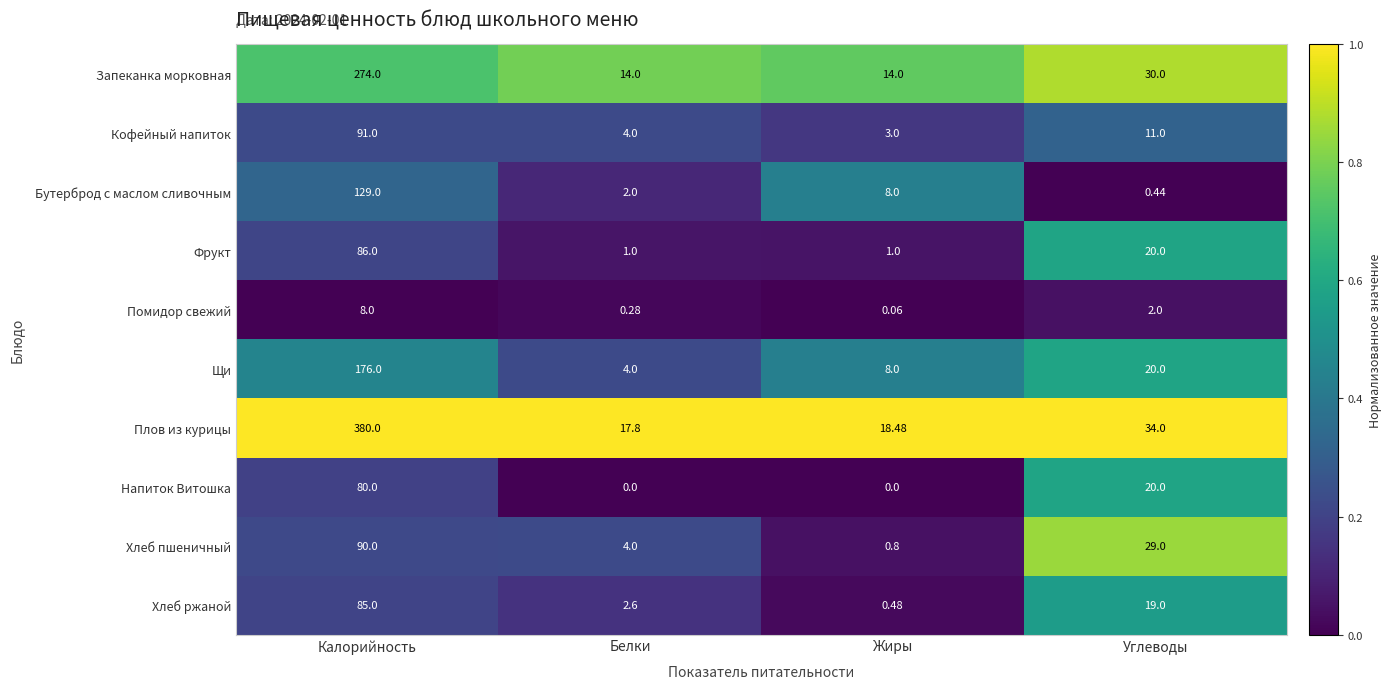

What is the spread (max minus min) of values at Калорийность?

372.0